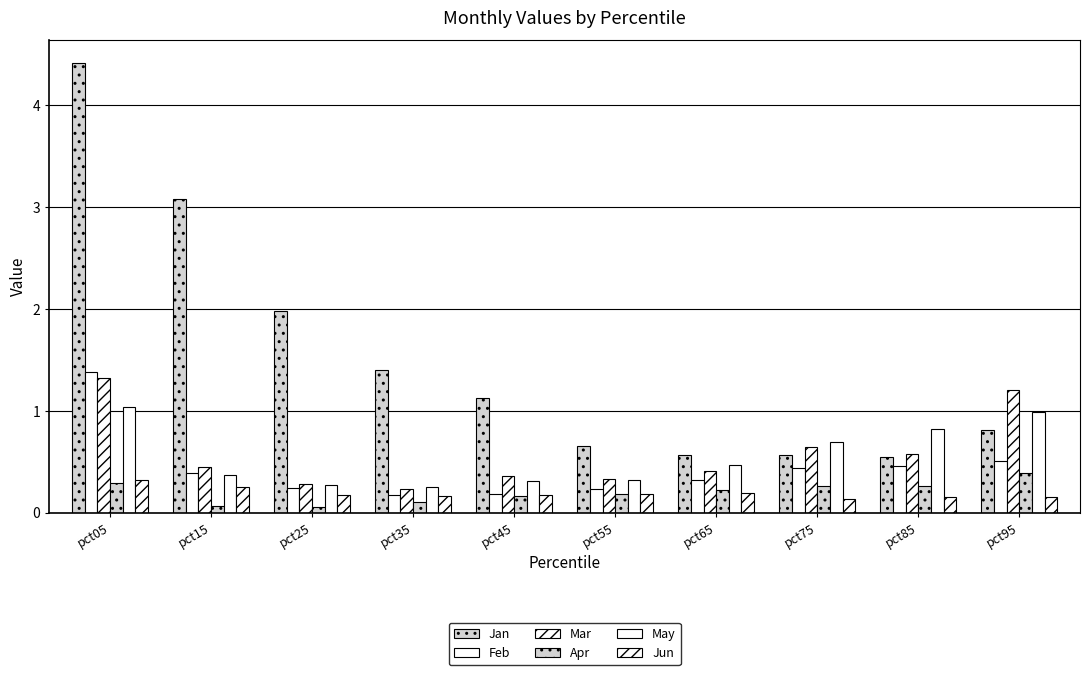

Reading left to right, what are all the values shown in this chart?

Jan: pct05=4.4	pct15=3.1	pct25=2.0	pct35=1.4	pct45=1.1	pct55=0.7	pct65=0.6	pct75=0.6	pct85=0.5	pct95=0.8
Feb: pct05=1.4	pct15=0.4	pct25=0.2	pct35=0.2	pct45=0.2	pct55=0.2	pct65=0.3	pct75=0.4	pct85=0.5	pct95=0.5
Mar: pct05=1.3	pct15=0.4	pct25=0.3	pct35=0.2	pct45=0.4	pct55=0.3	pct65=0.4	pct75=0.6	pct85=0.6	pct95=1.2
Apr: pct05=0.3	pct15=0.1	pct25=0.1	pct35=0.1	pct45=0.2	pct55=0.2	pct65=0.2	pct75=0.3	pct85=0.3	pct95=0.4
May: pct05=1.0	pct15=0.4	pct25=0.3	pct35=0.2	pct45=0.3	pct55=0.3	pct65=0.5	pct75=0.7	pct85=0.8	pct95=1.0
Jun: pct05=0.3	pct15=0.2	pct25=0.2	pct35=0.2	pct45=0.2	pct55=0.2	pct65=0.2	pct75=0.1	pct85=0.2	pct95=0.2